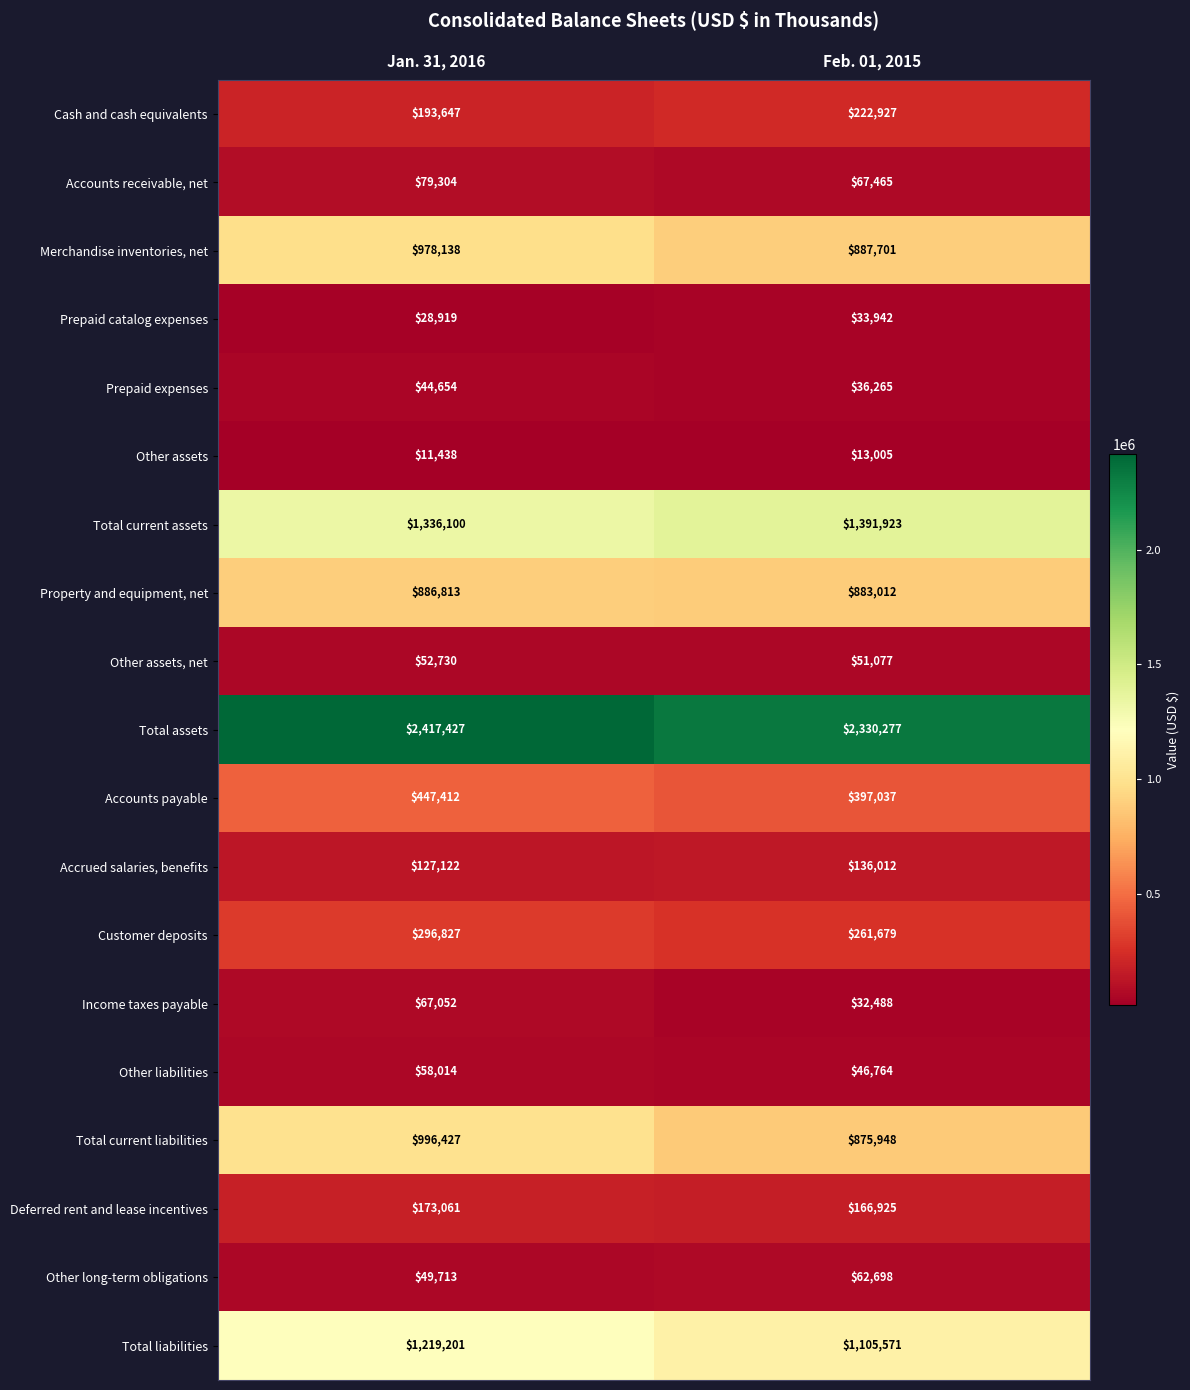

The Total liabilities series shows 1219201 at Jan. 31, 2016. True or false?

True